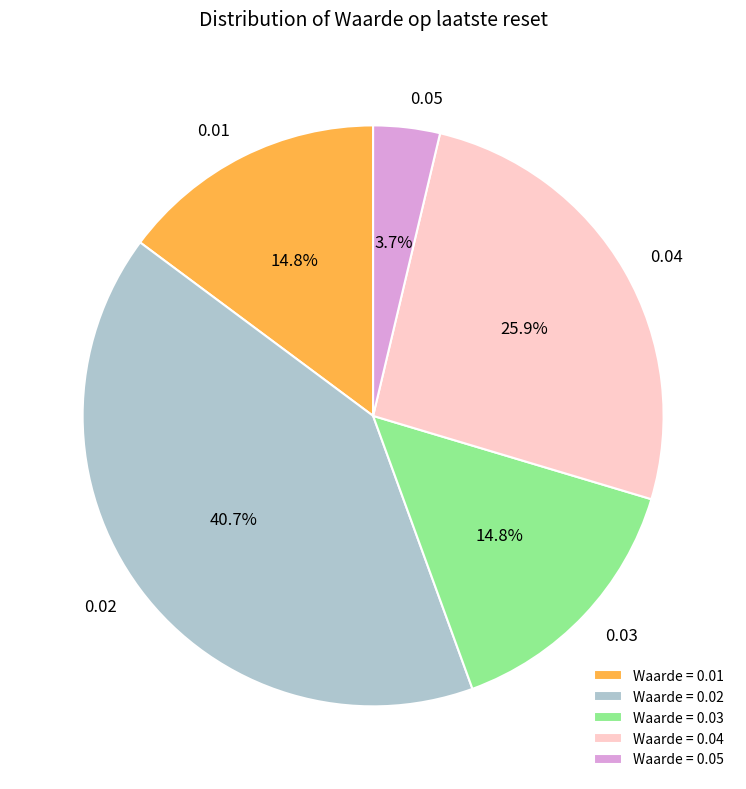

Between 0.05 and 0.04, which is larger?

0.04